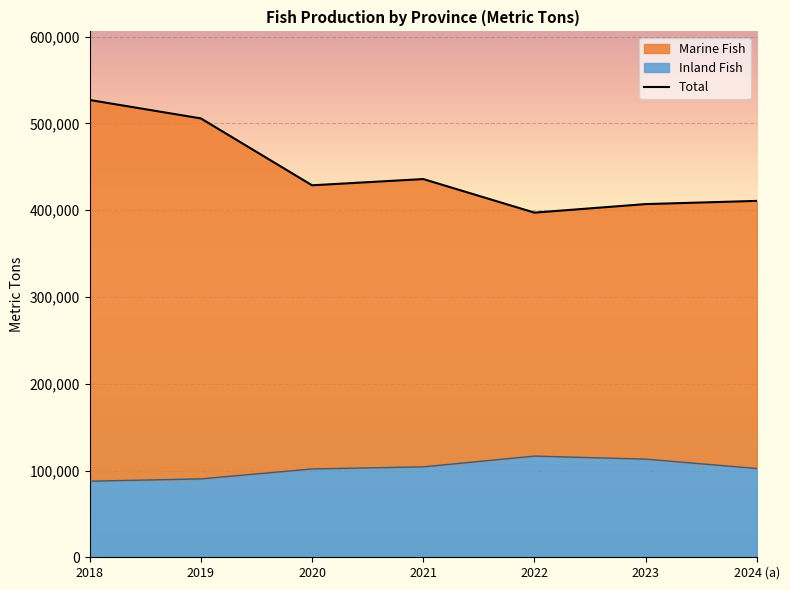

What is the average value?

444657